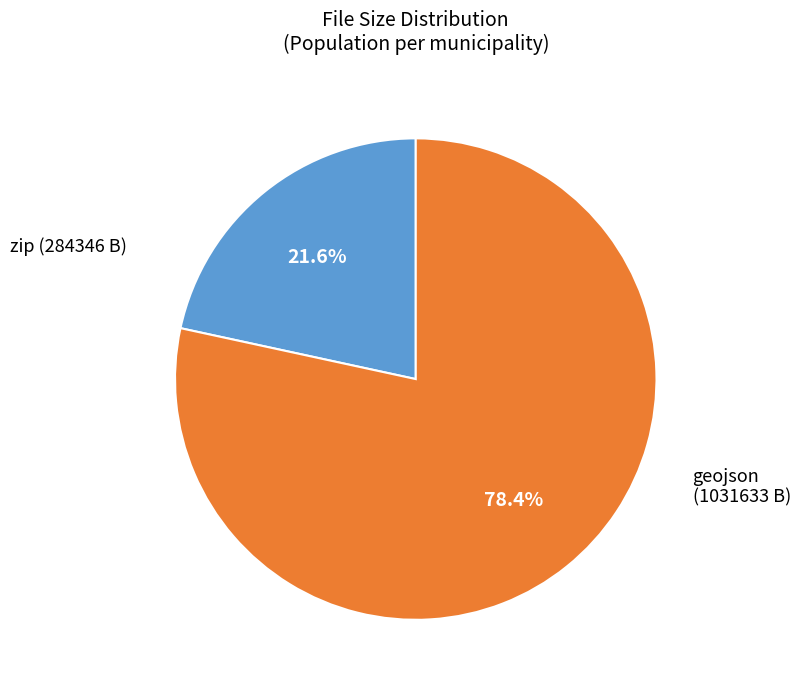

Does any single category account for the majority?

Yes